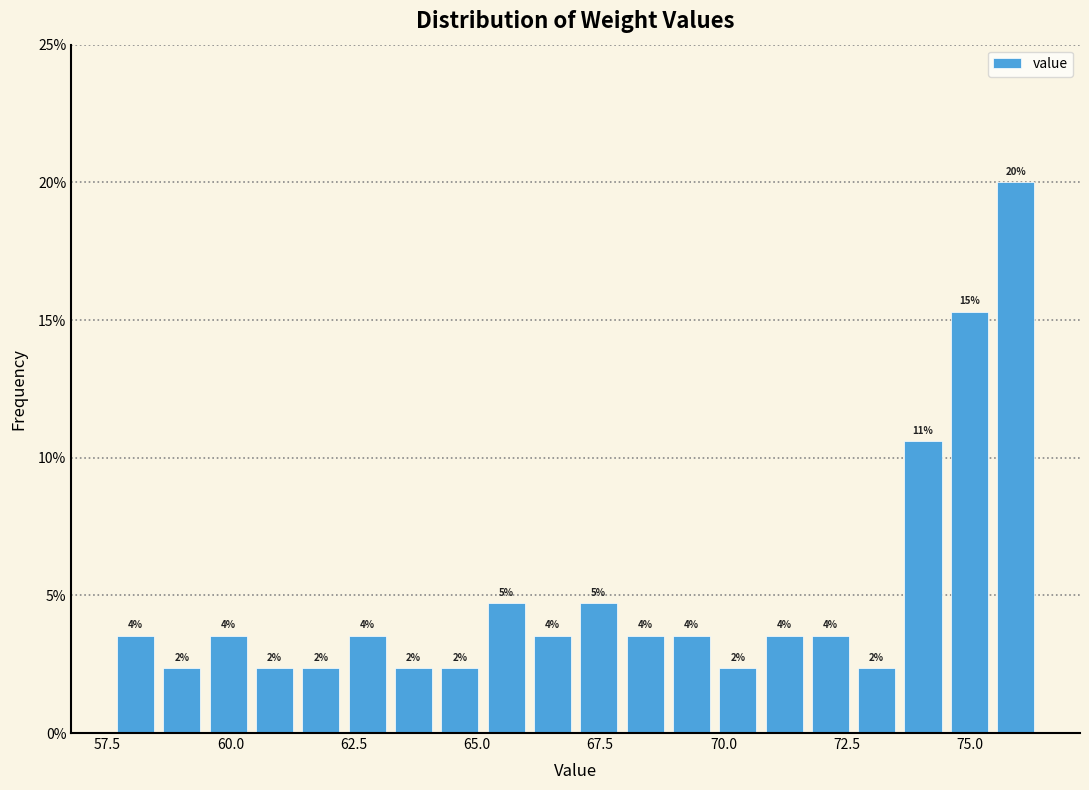

Around what value on the x-axis is the tallest bar? Give the approximate position of its centre, as read against the axis.

76.0